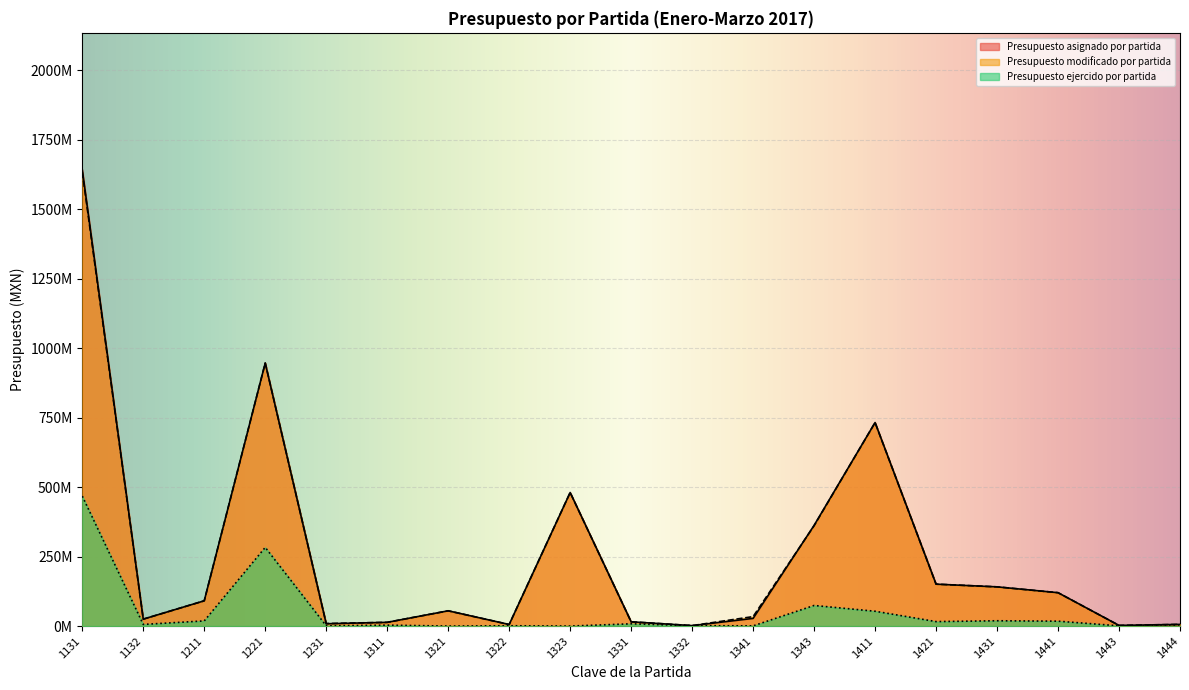

Reading right to left, list all the values displayed in this chart.

Presupuesto asignado por partida: 6000000	2366683	120118000	141109632	150854798	732550027	362499467	27543369	1656769	15337381	480671987	5658596	54921298	13415940	8286400	946754593	90962803	24890531	1642527164
Presupuesto modificado por partida: 6000000	2366683	120118000	141109632	150854798	732550027	361189467	34039679	1656769	15337381	480671987	5658596	54921298	13415940	9076400	946754593	90962803	24890531	1634217297
Presupuesto ejercido por partida: 0	843334	17572833	19078750	16093470	53366616	74100481	718015	1461158	8143449	2630	1144215	7119	3317206	848350	283118205	18556894	5893762	467653098